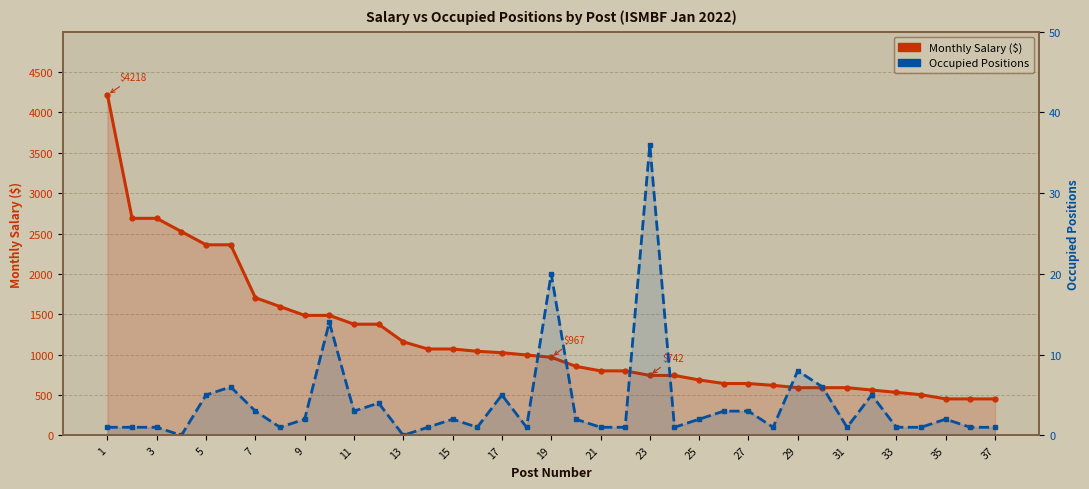

How many lines are shown in the chart?

2